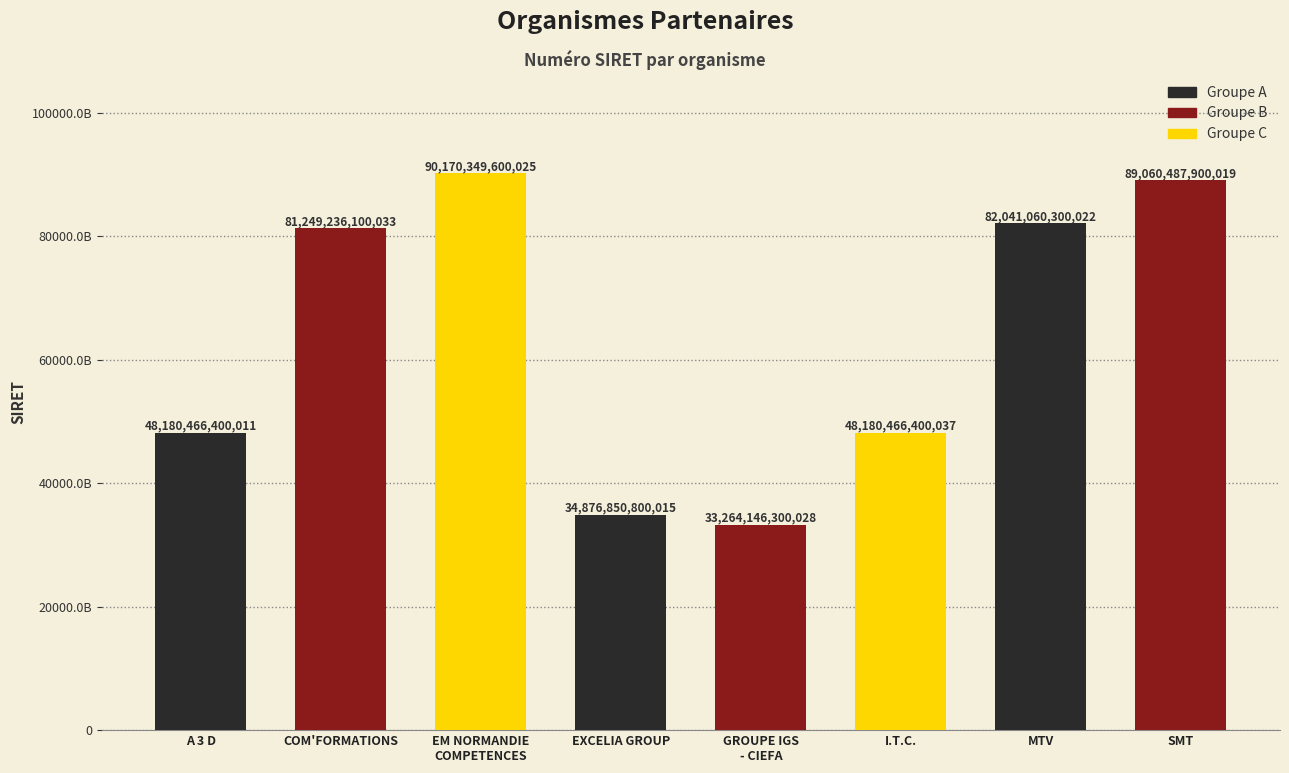

What is the smallest value displayed?

33264146300028